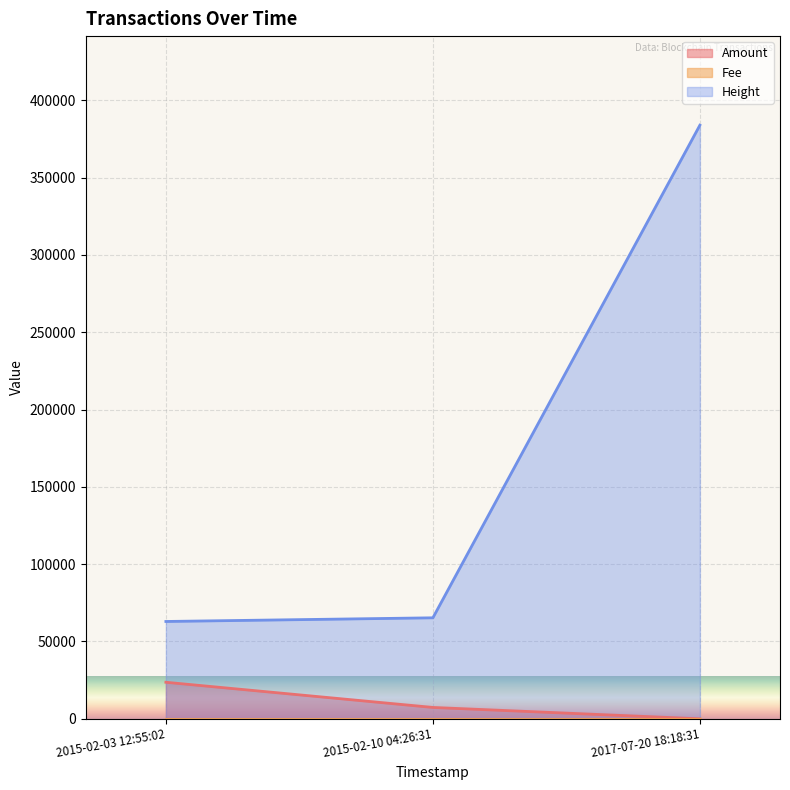

Rank the categories by Height value from lowest to highest.

2015-02-03 12:55:02, 2015-02-10 04:26:31, 2017-07-20 18:18:31